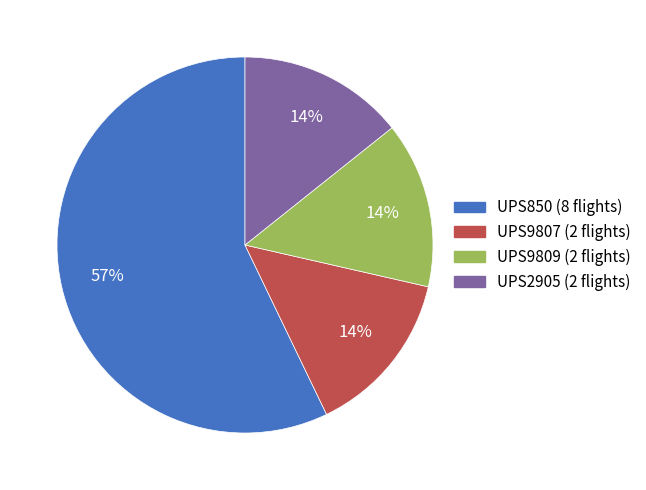

Combined, do UPS850 and UPS9809 account for over 50%?

Yes